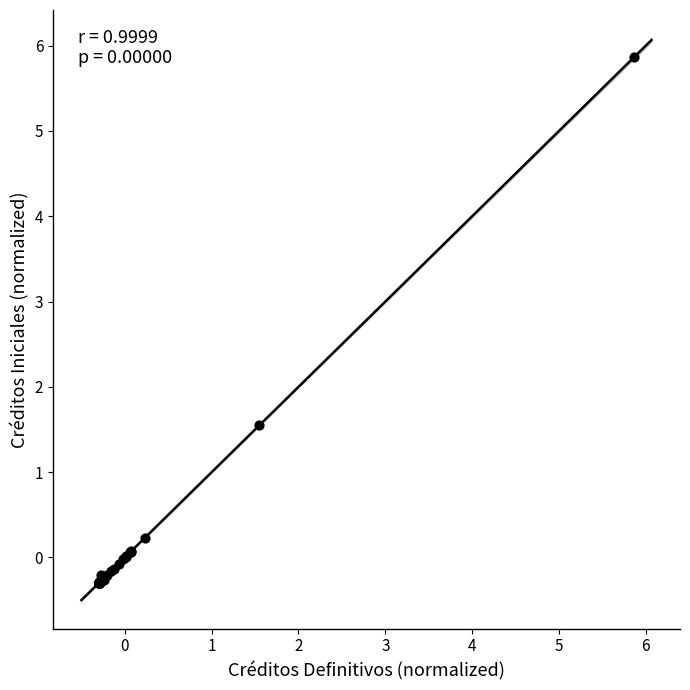

What Y value in the scatter plot is closest to 2?

1.6